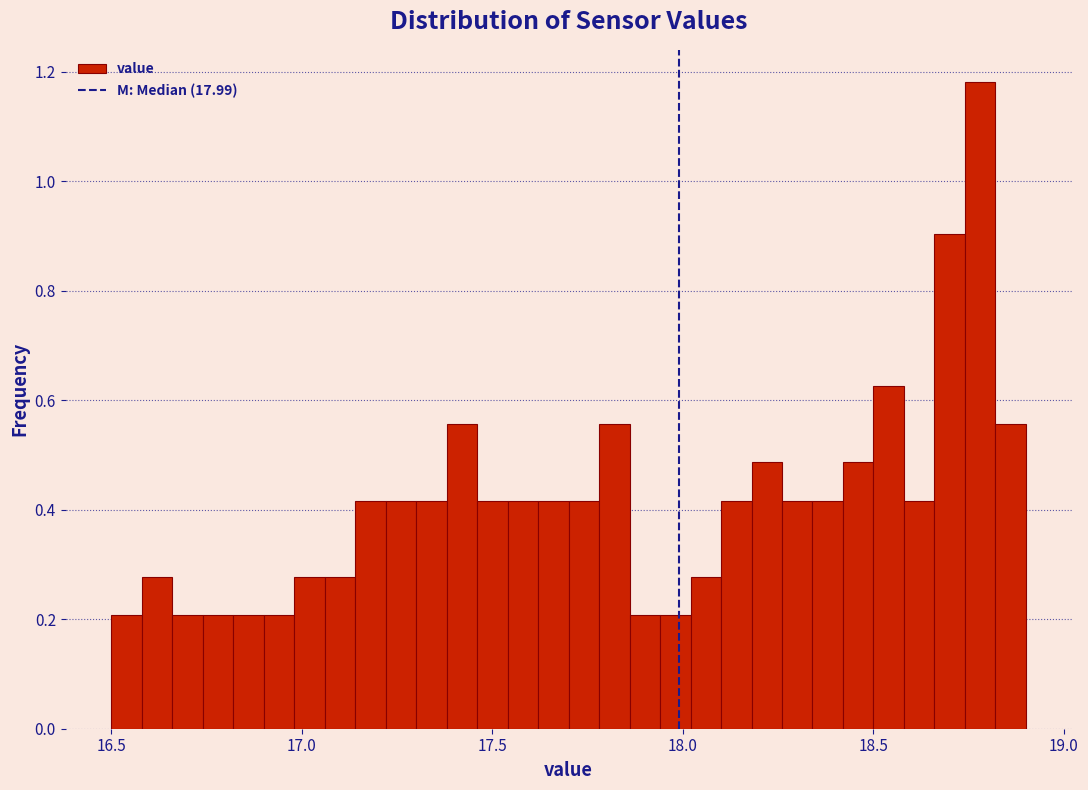

Read against the x-axis, roughly where is the centre of the tallest bar?

18.80